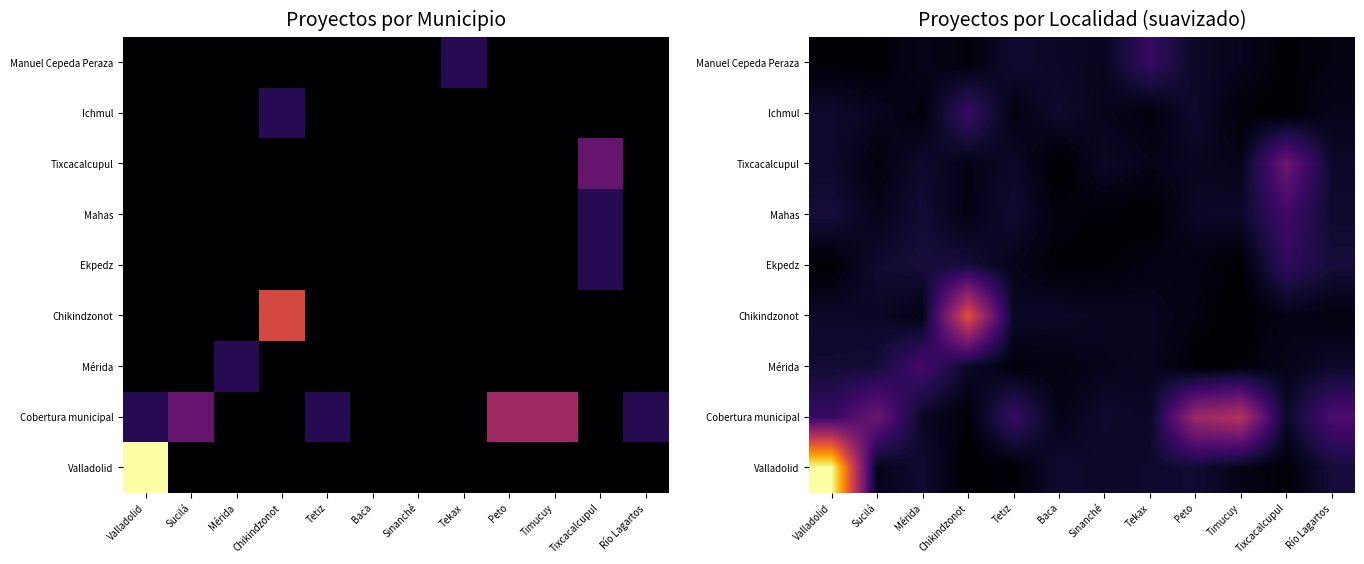

What is the sum of all Mérida values?

5.9